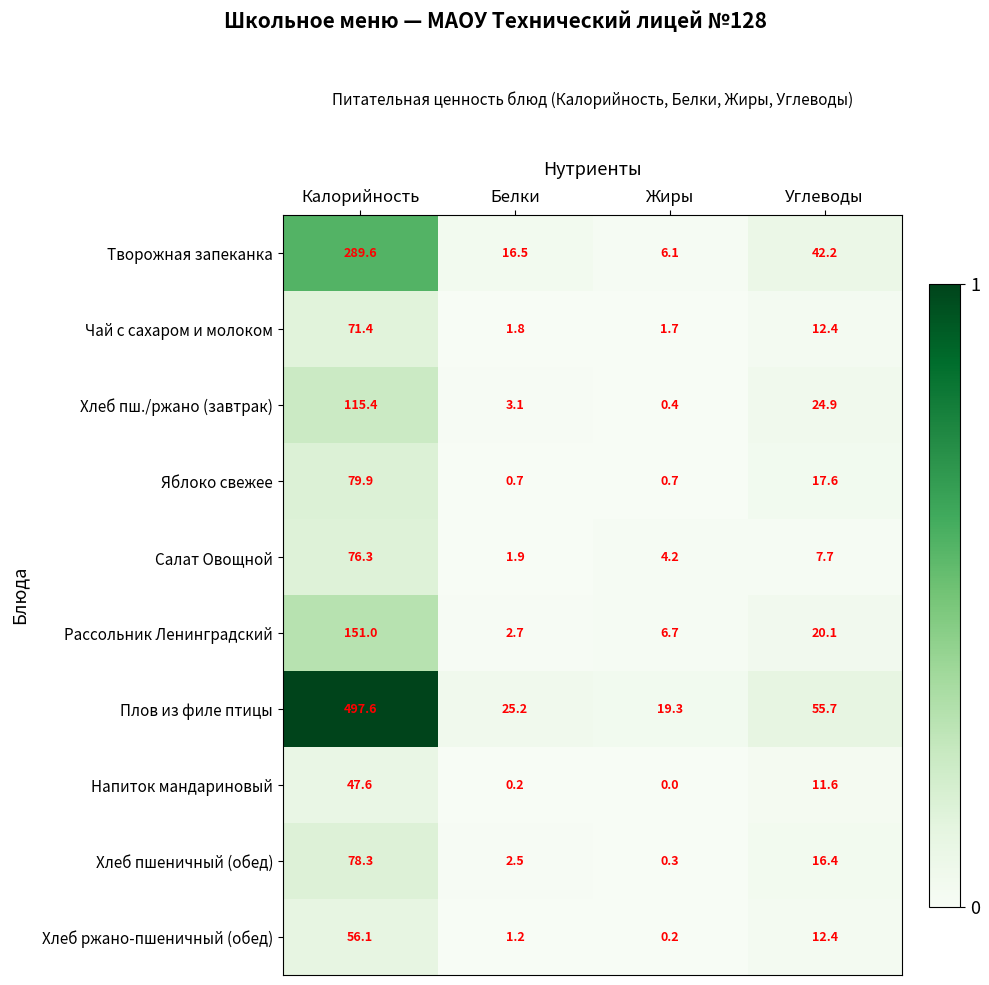

What is the total value across all series at Жиры?

39.6